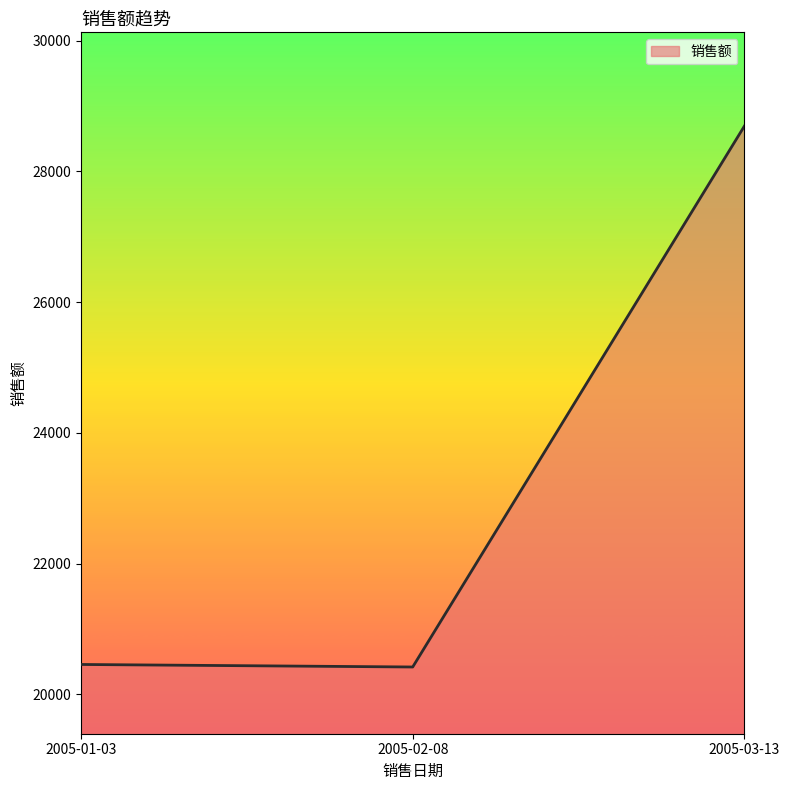

How many distinct data groups are displayed?

1